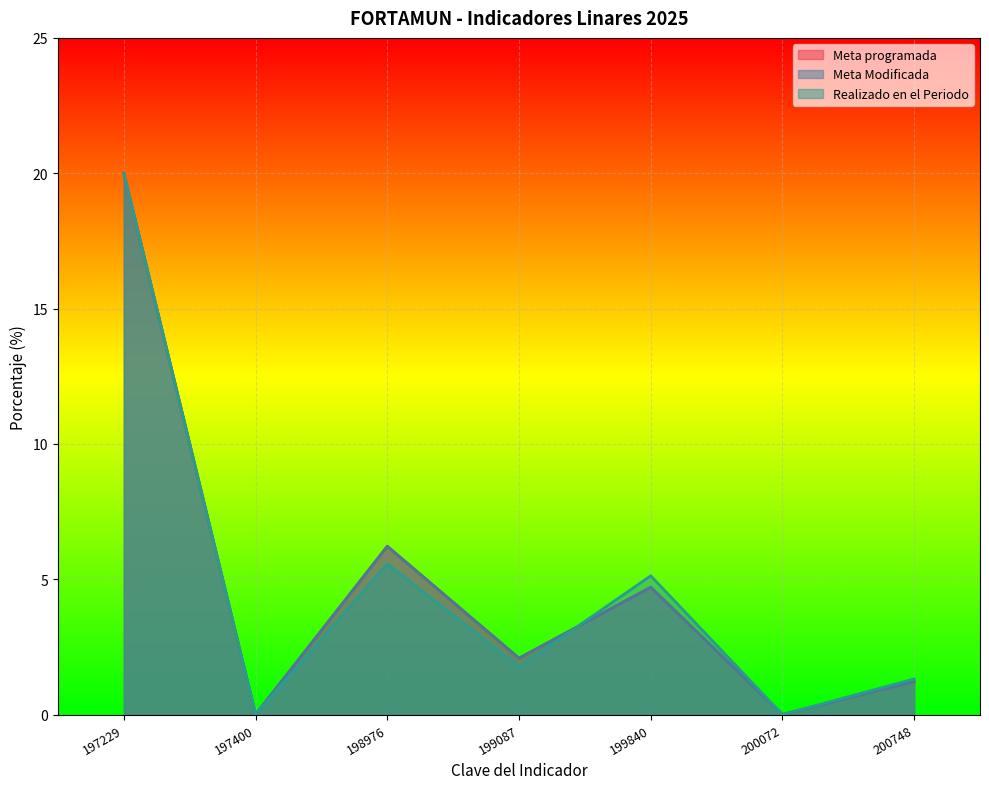

Does the chart display data point markers on the line(s)?

No